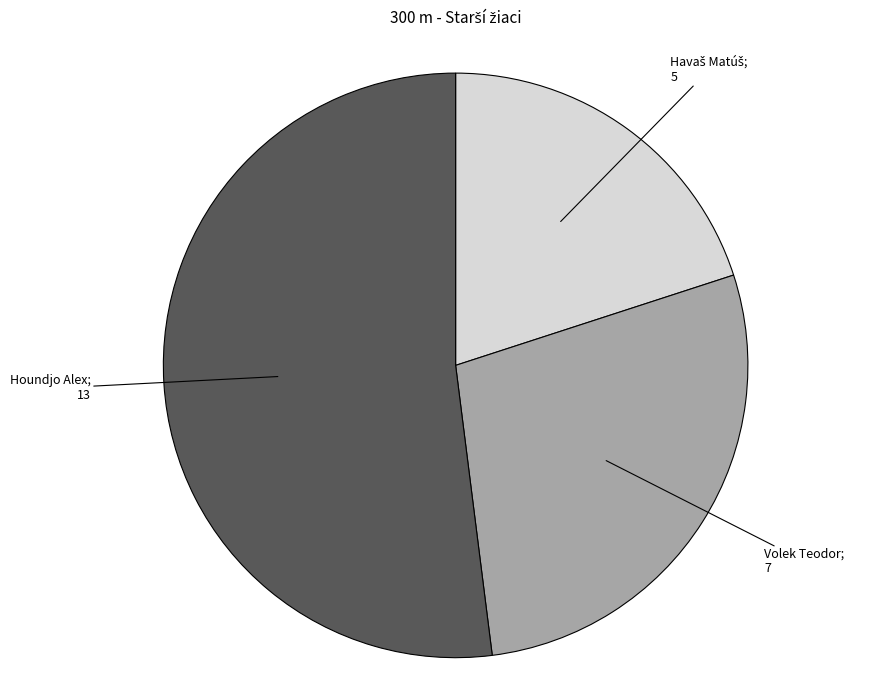

Does any single category account for the majority?

Yes